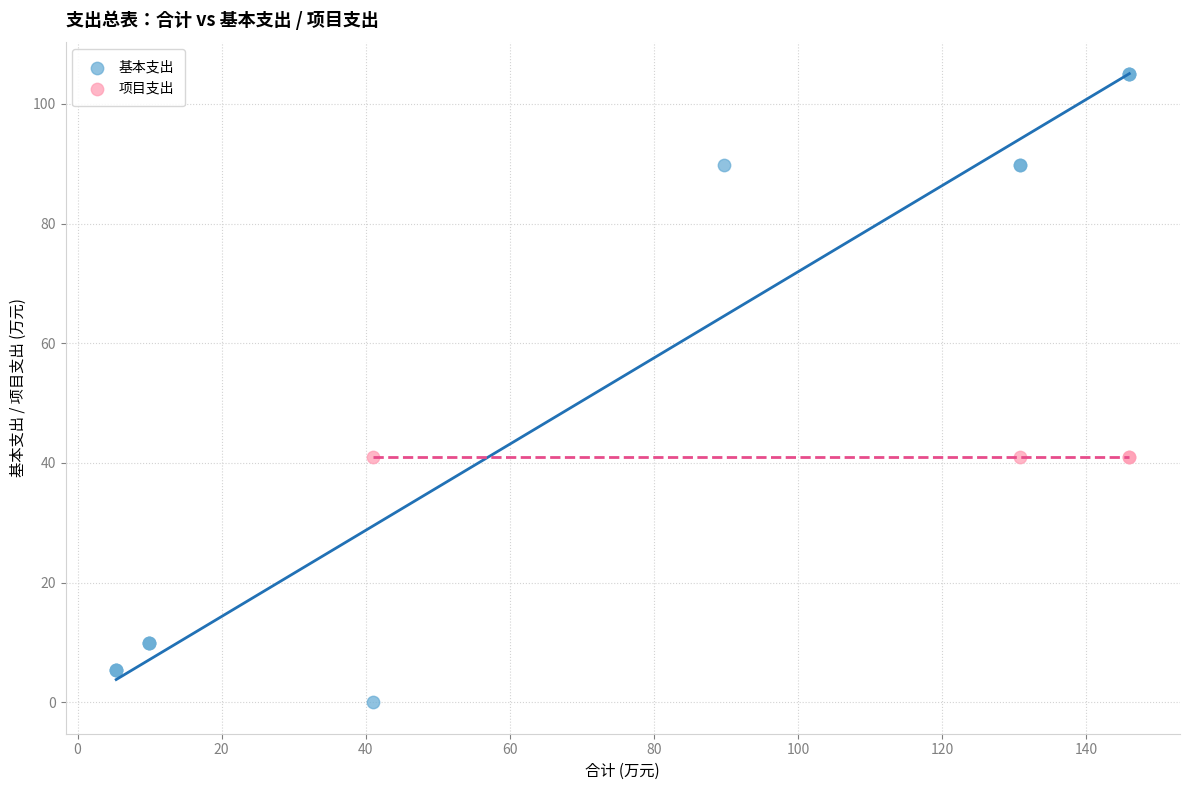

Which series reaches the maximum Y coordinate?

基本支出